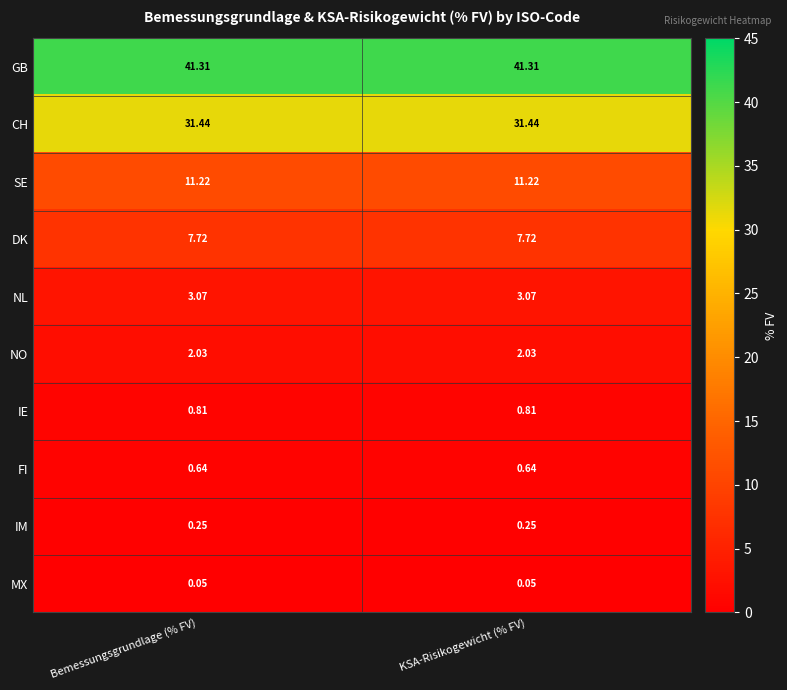

Which series has the largest total across all categories?

GB